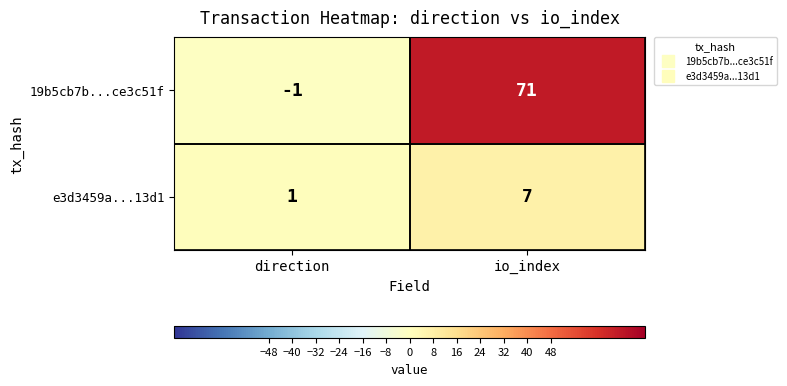

Which series has the widest spread of values?

19b5cb7b...ce3c51f